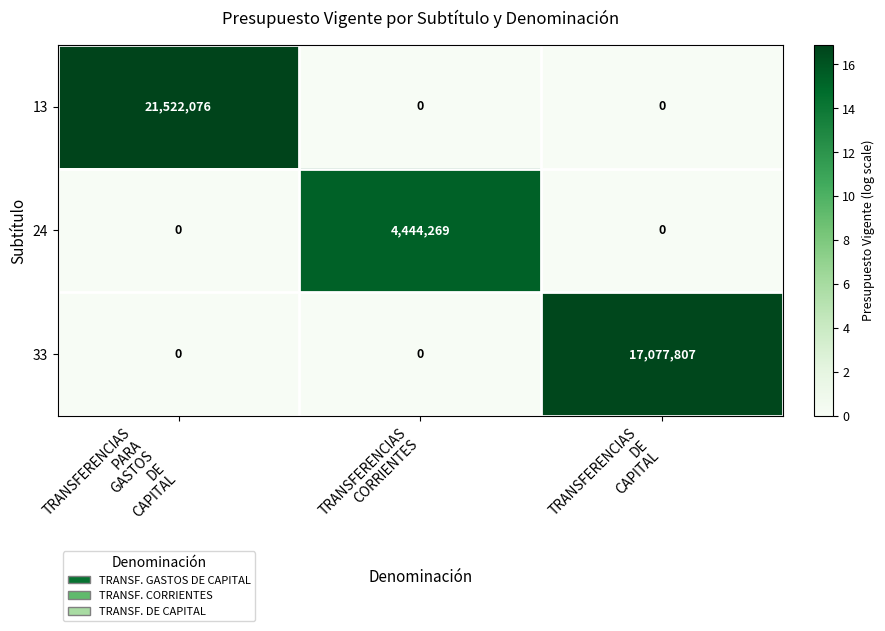

What is the total value across all series at TRANSFERENCIAS
PARA
GASTOS
DE
CAPITAL?

21522076